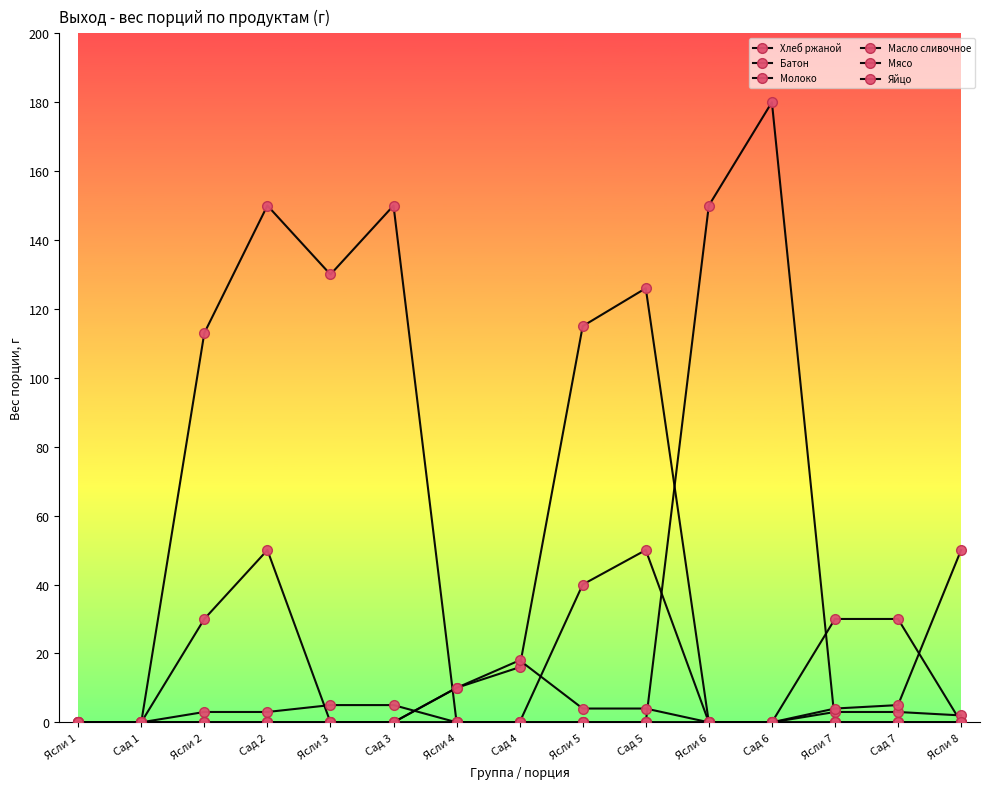

What is the label of the 5th point from the right?

Ясли 6